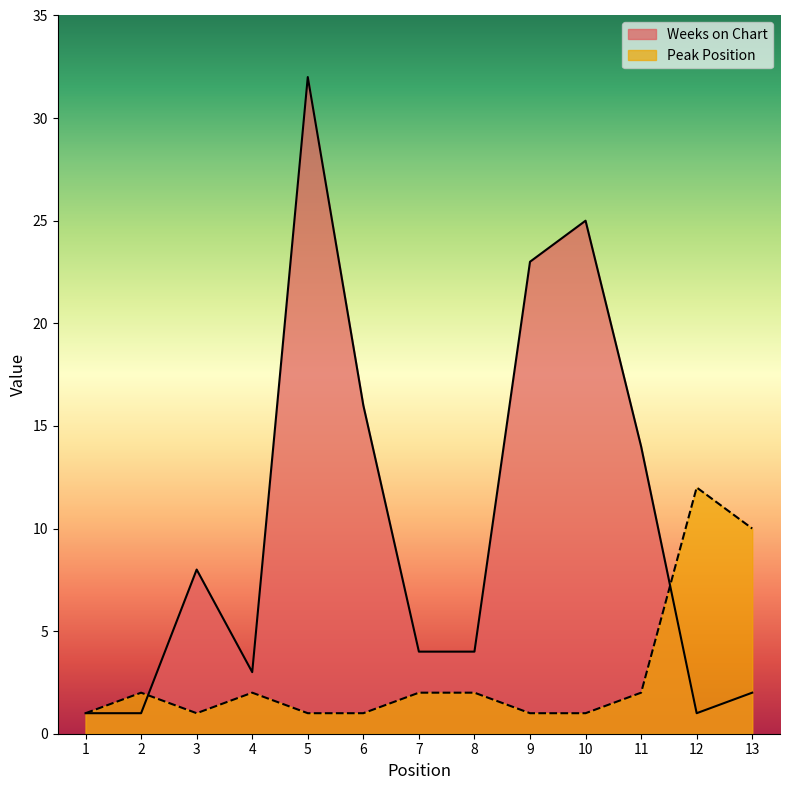

At which label does Peak Position reach its peak?

12